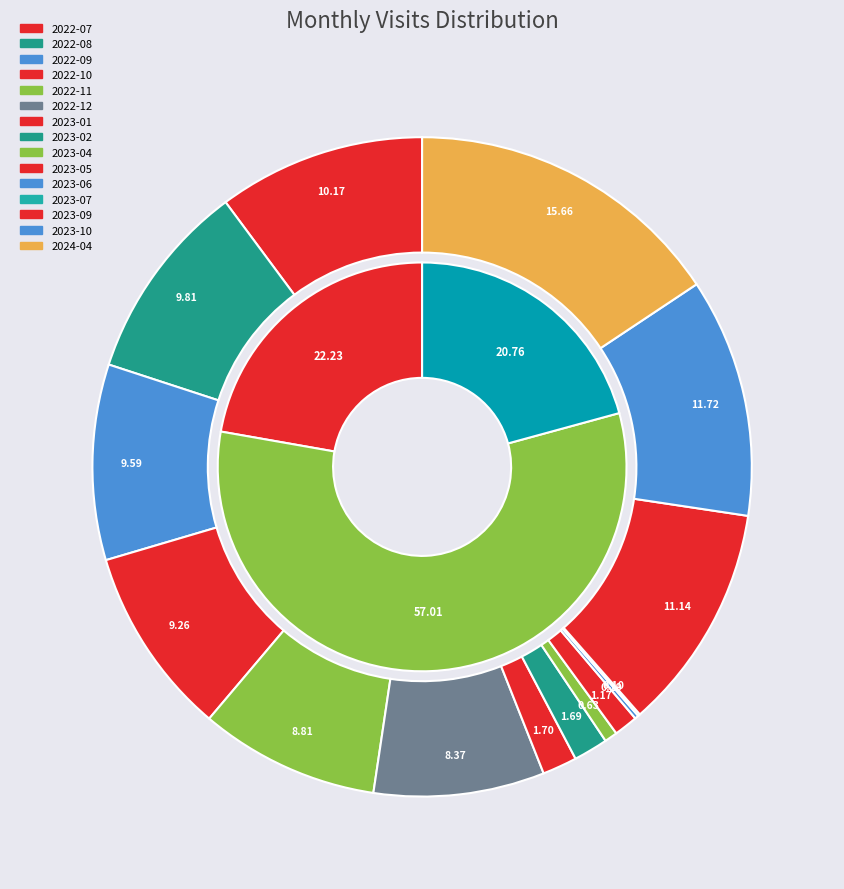

To the nearest percent, what is the combined percentage of 2022-08 and 2024-04?

25%